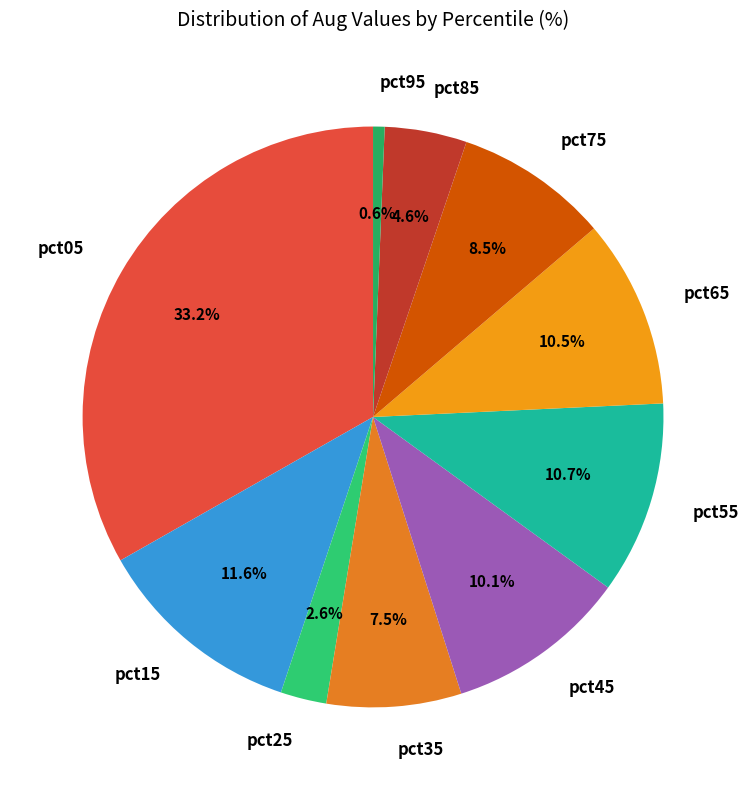

What percentage do pct85 and pct55 together represent?

15.3%